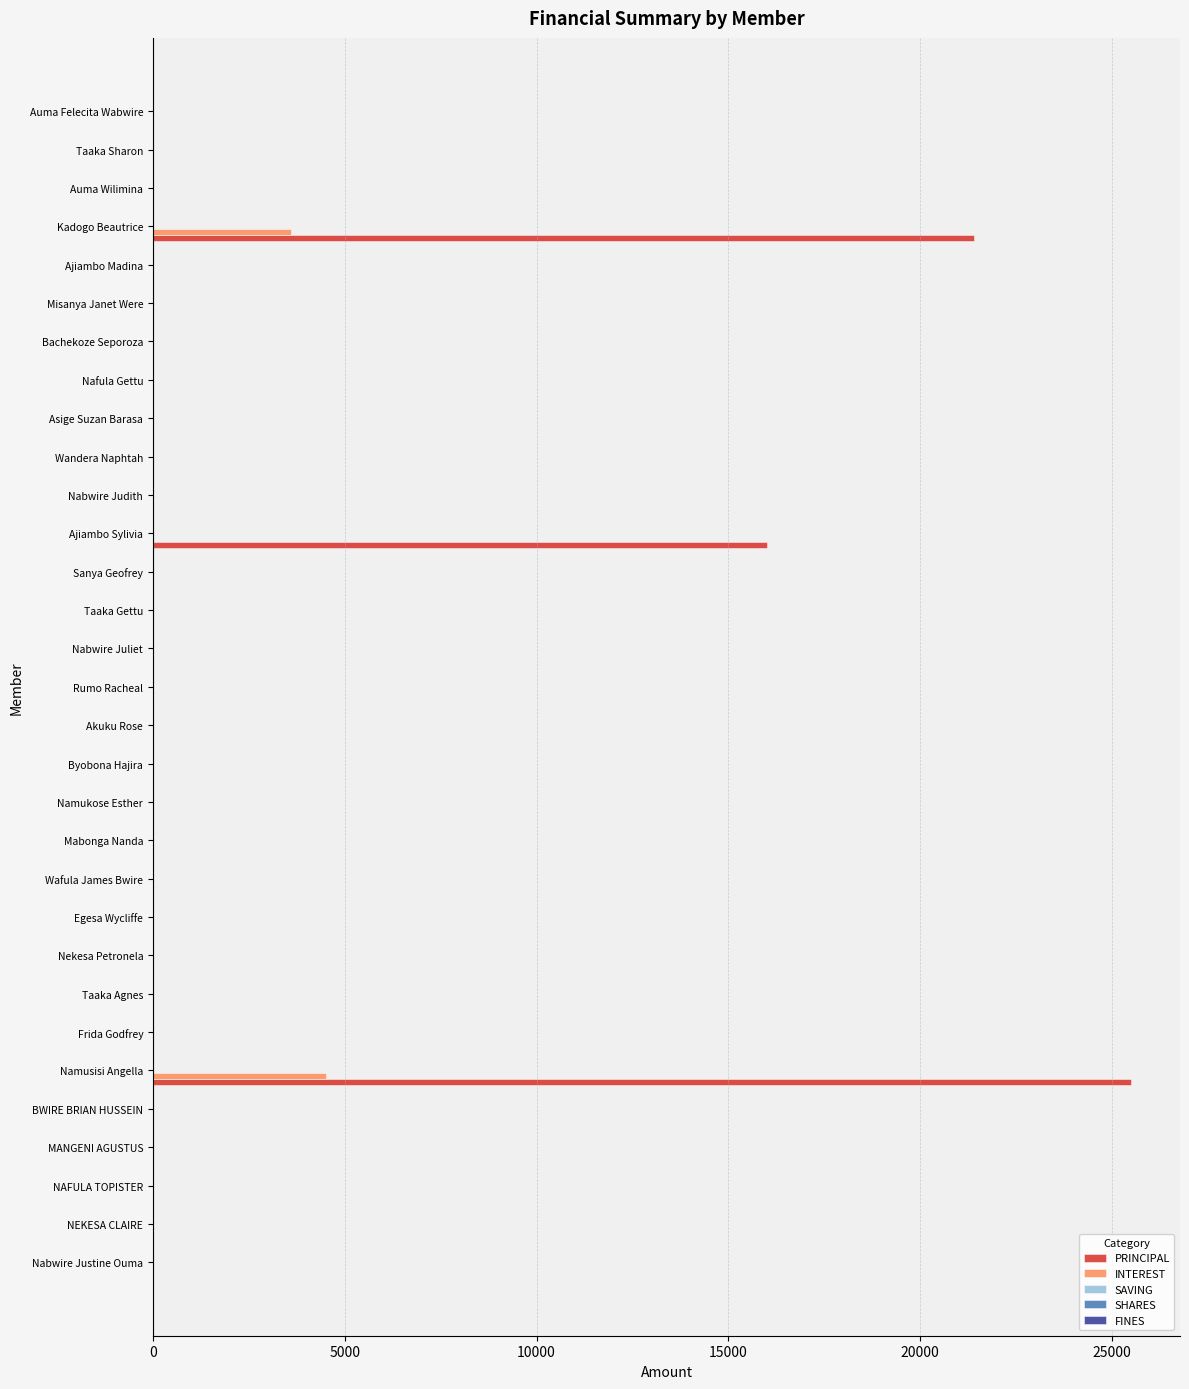

Is the value of PRINCIPAL at Ajiambo Sylivia greater than the value of INTEREST at Wandera Naphtah?

Yes